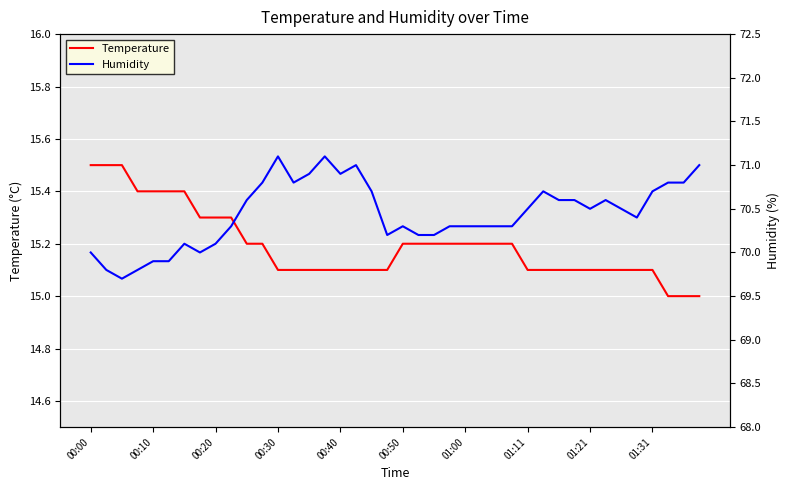

What is the smallest value displayed?

15.0